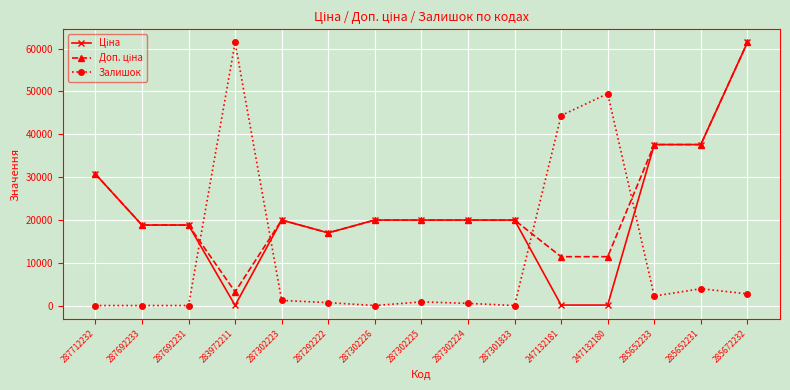

At which label does Залишок reach its peak?

283972211